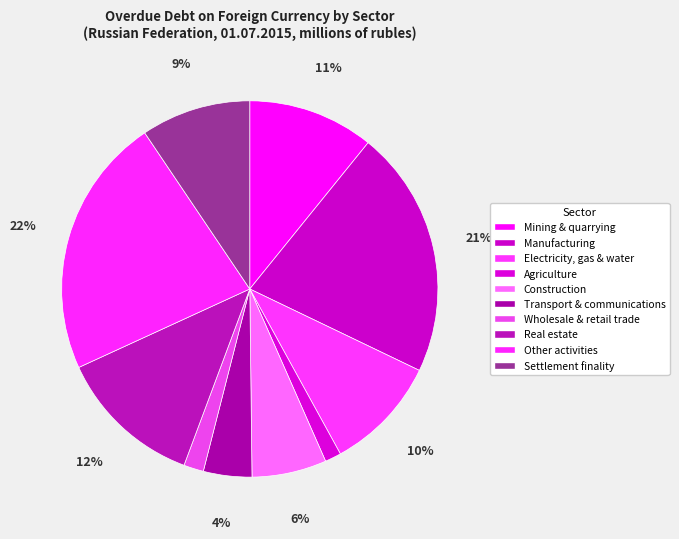

Does Wholesale & retail trade account for over 50% of the chart?

No